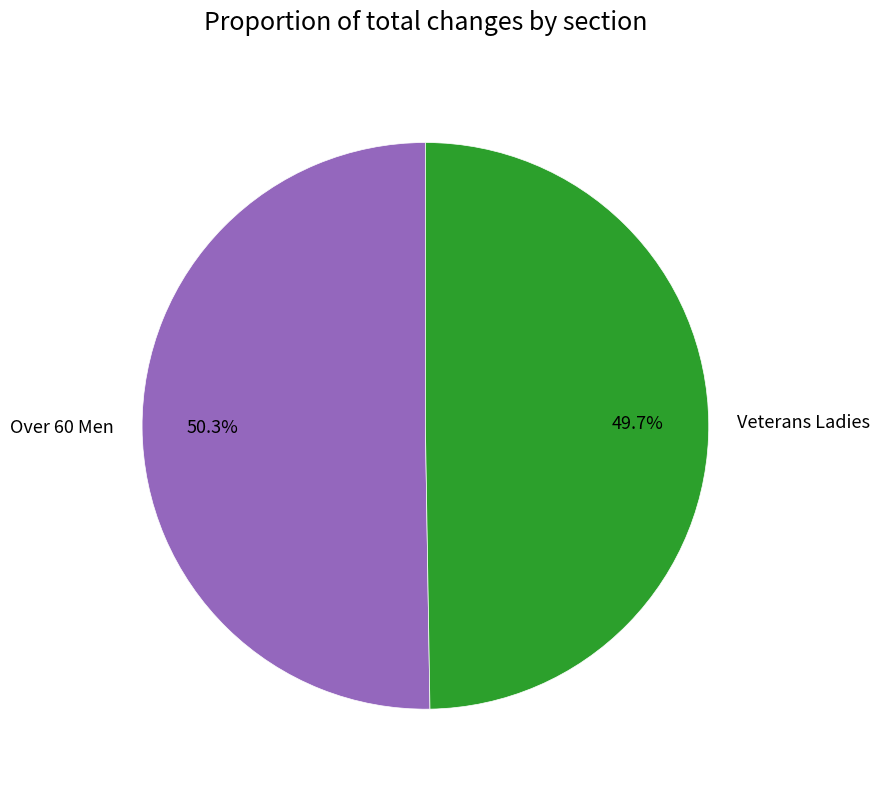

Approximately how many times larger is the value at Over 60 Men compared to Veterans Ladies?

1.0